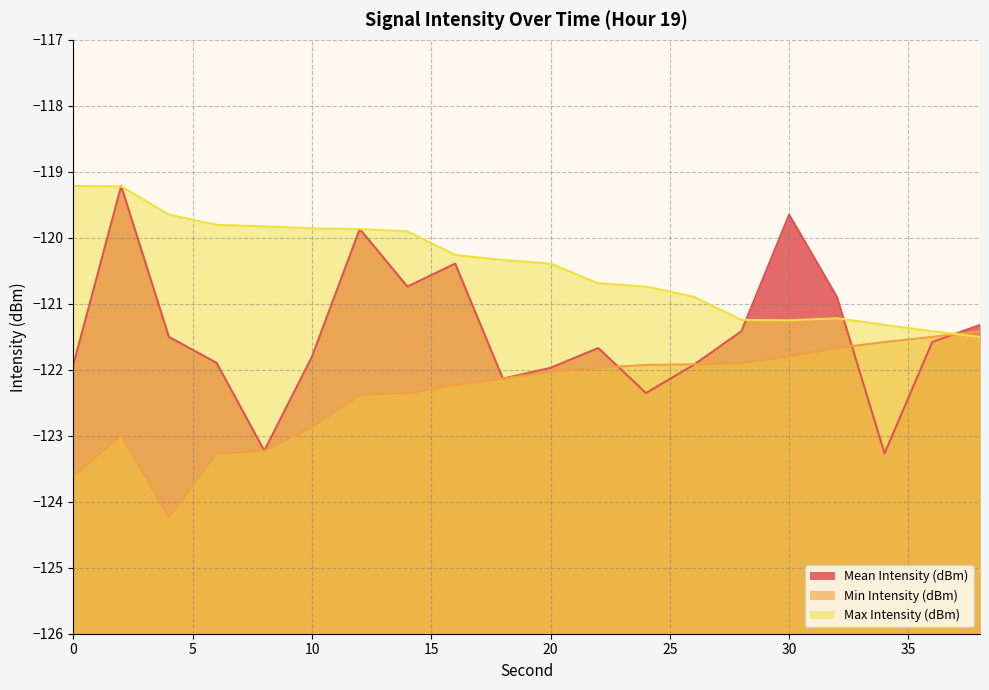

How many values in the Max Intensity (dBm) series exceed -120?

8